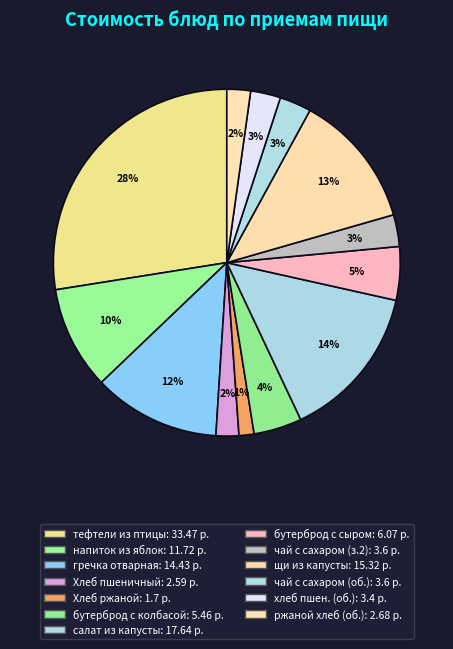

How many slices are in this pie chart?

13